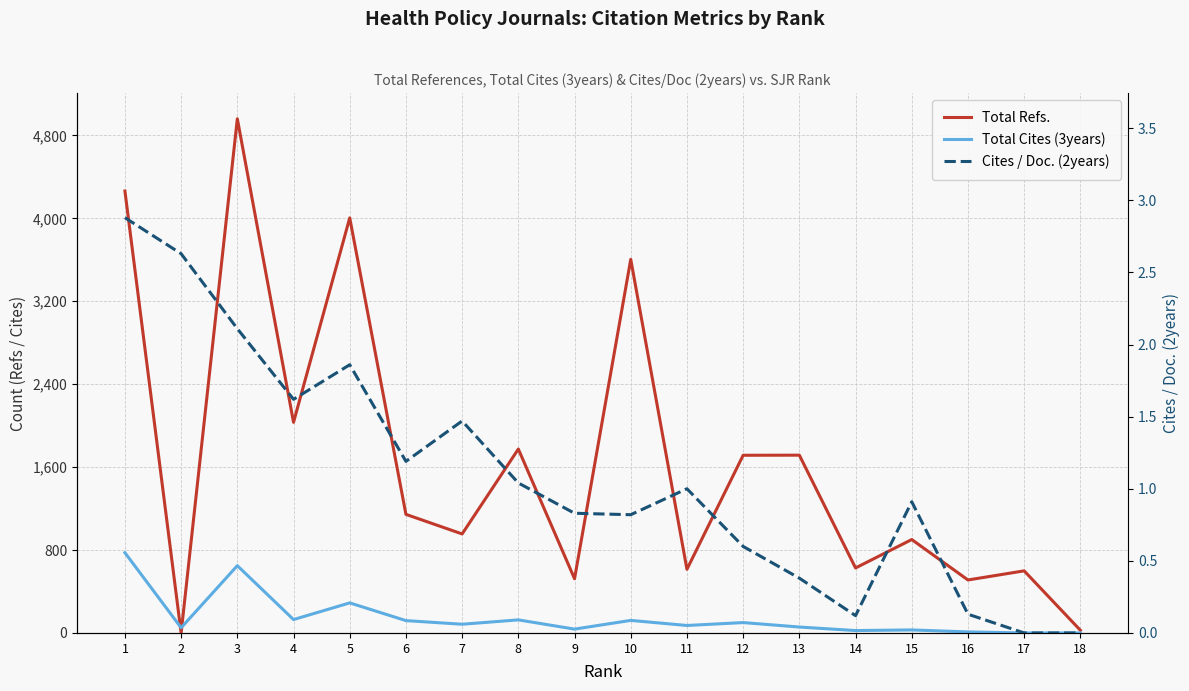

How many series are shown in this chart?

3